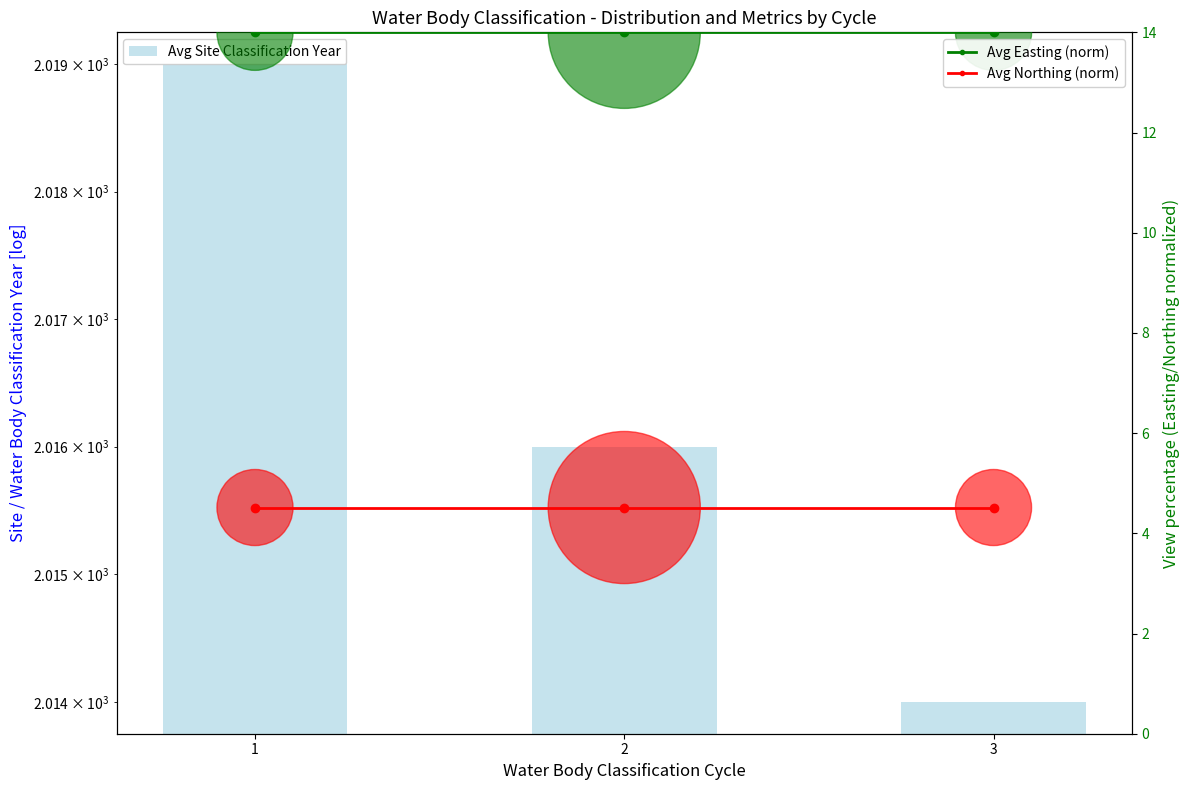

At which category is the sum across all series the highest?

1